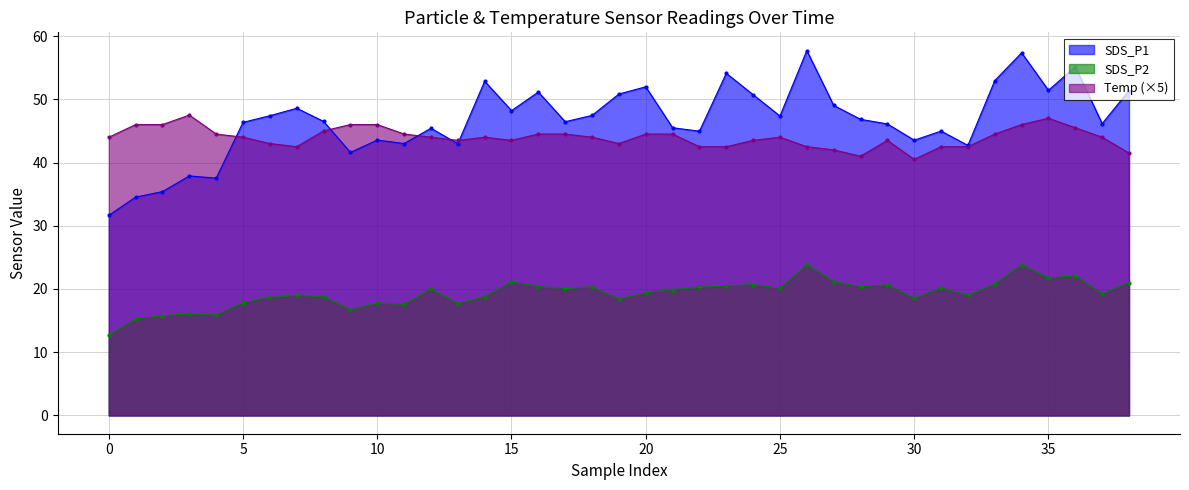

What is the difference between the maximum and minimum values in the SDS_P2 series?

11.2